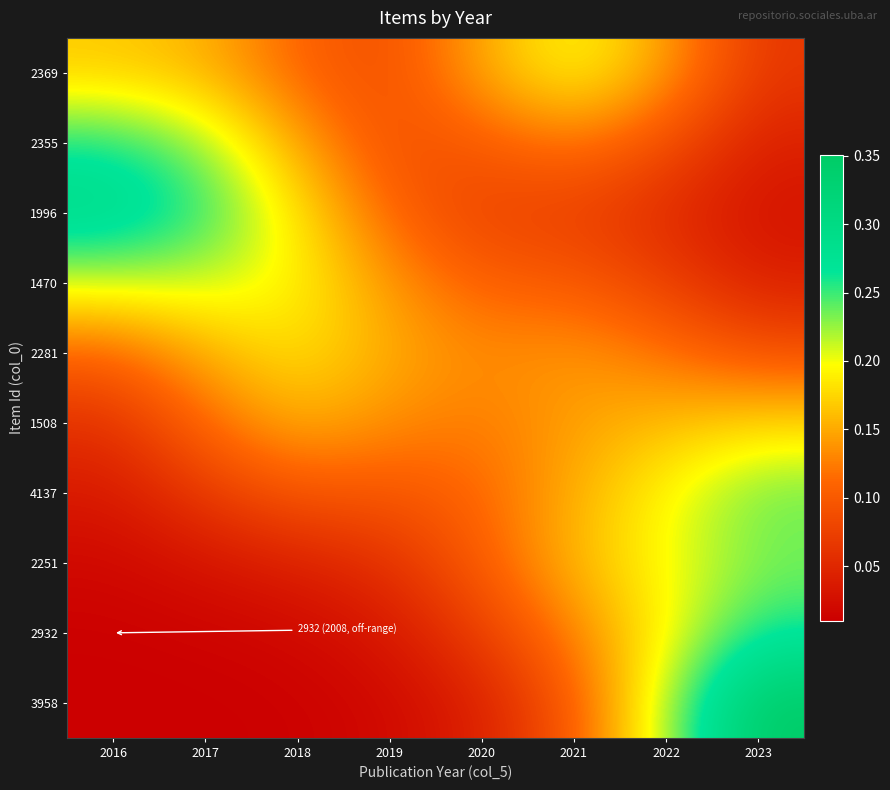

Which category has the highest value across all series?

2023